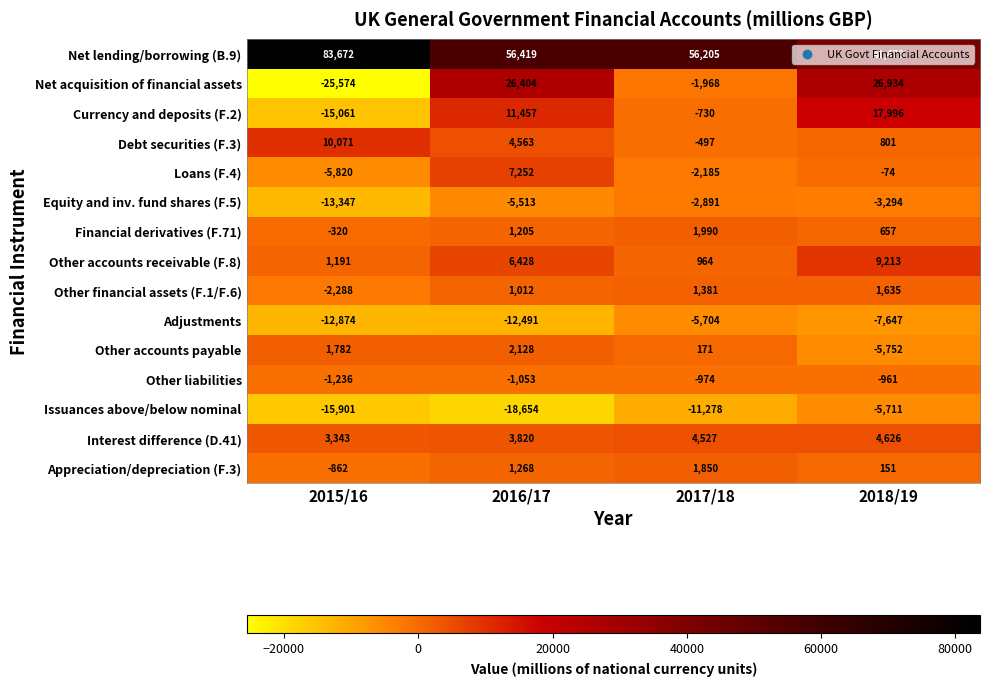

What is the greatest value displayed?

83672